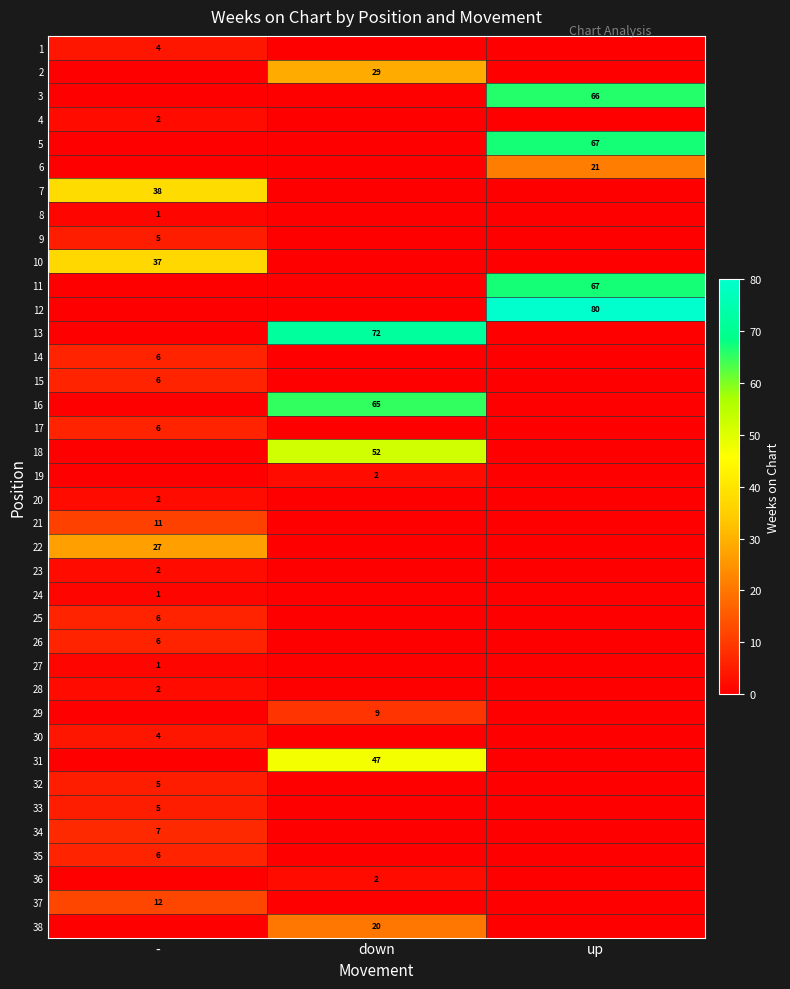

At which label does 8 reach its peak?

-